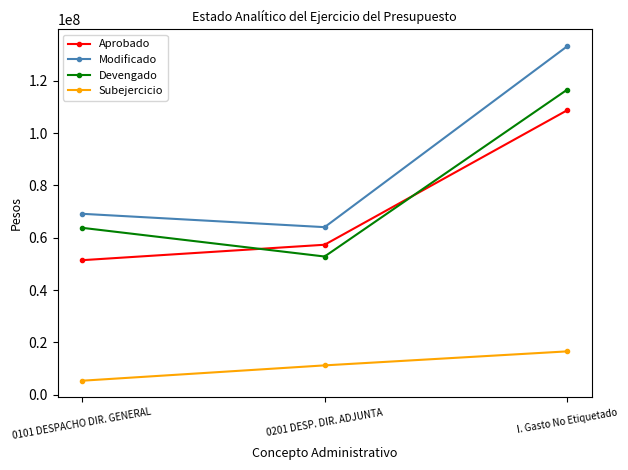

What is the difference between the highest and lowest values at 0101 DESPACHO DIR. GENERAL?

63802629.2